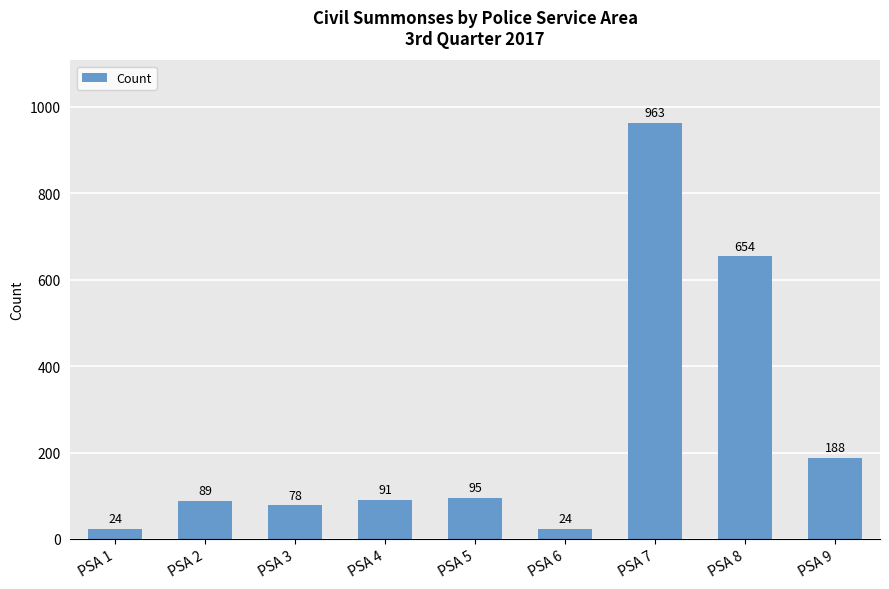

What is the value of the 6th bar from the left?

24